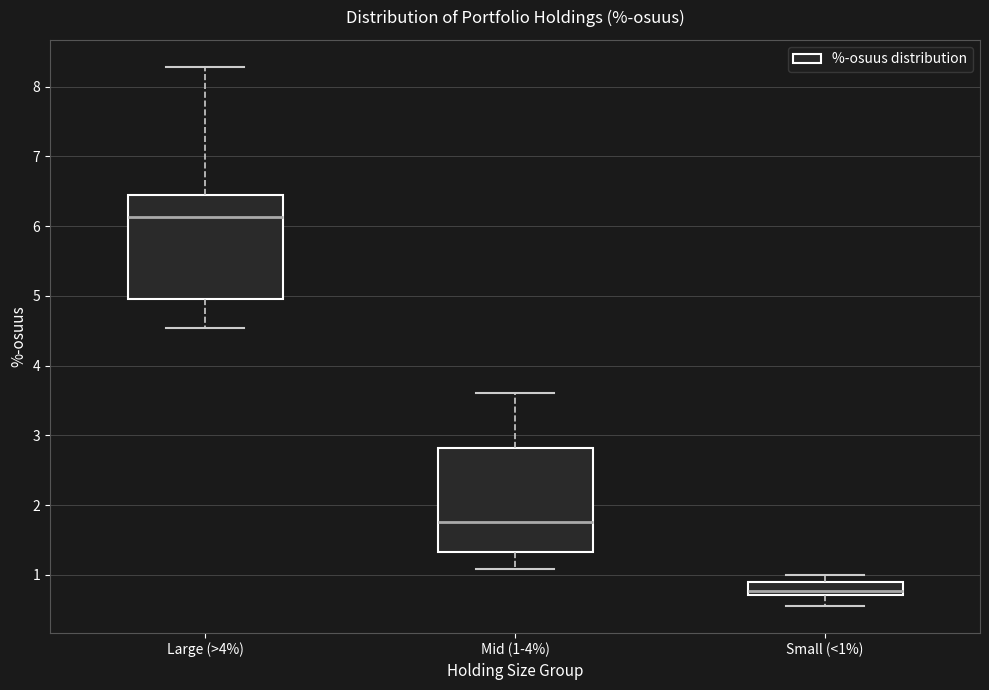

Reading left to right, read every box against the y-axis: the position of its median line, the range the box covers, and the ends of its whiskers. The values are not printed on the chart, so give them approximately, as read against the axis.

Large (>4%): median 6.1, box 5.0 to 6.4, whiskers 4.5 to 8.3
Mid (1-4%): median 1.8, box 1.3 to 2.8, whiskers 1.1 to 3.6
Small (<1%): median 0.8, box 0.7 to 0.9, whiskers 0.6 to 1.0